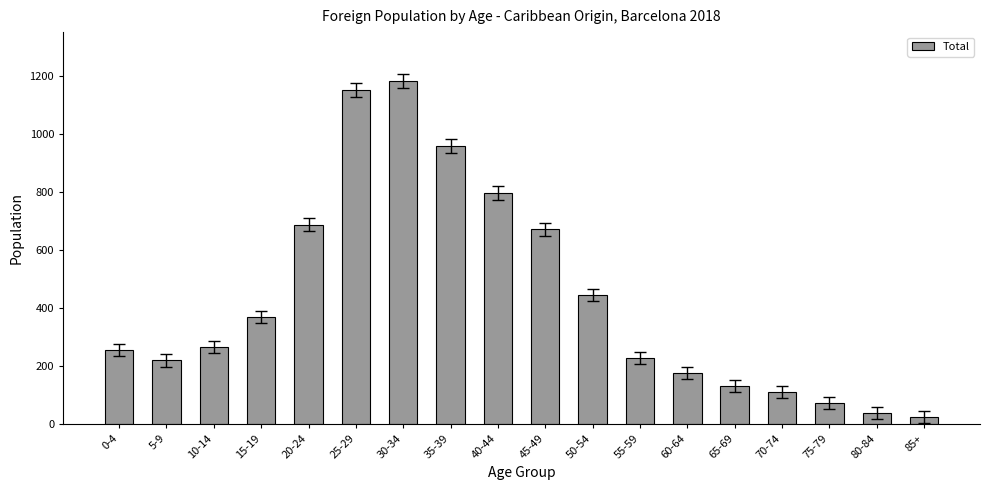

What is the ratio of the value at 0-4 to the value at 50-54?

0.6